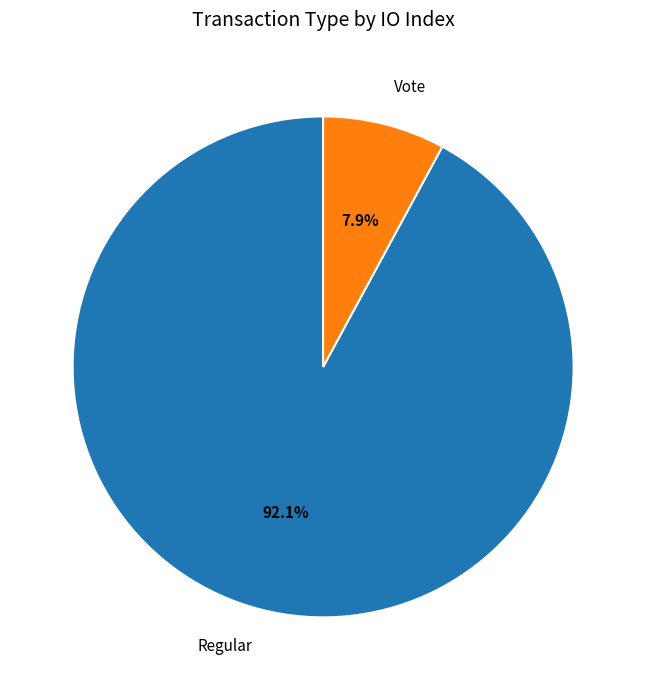

Combined, do Vote and Regular account for over 50%?

Yes